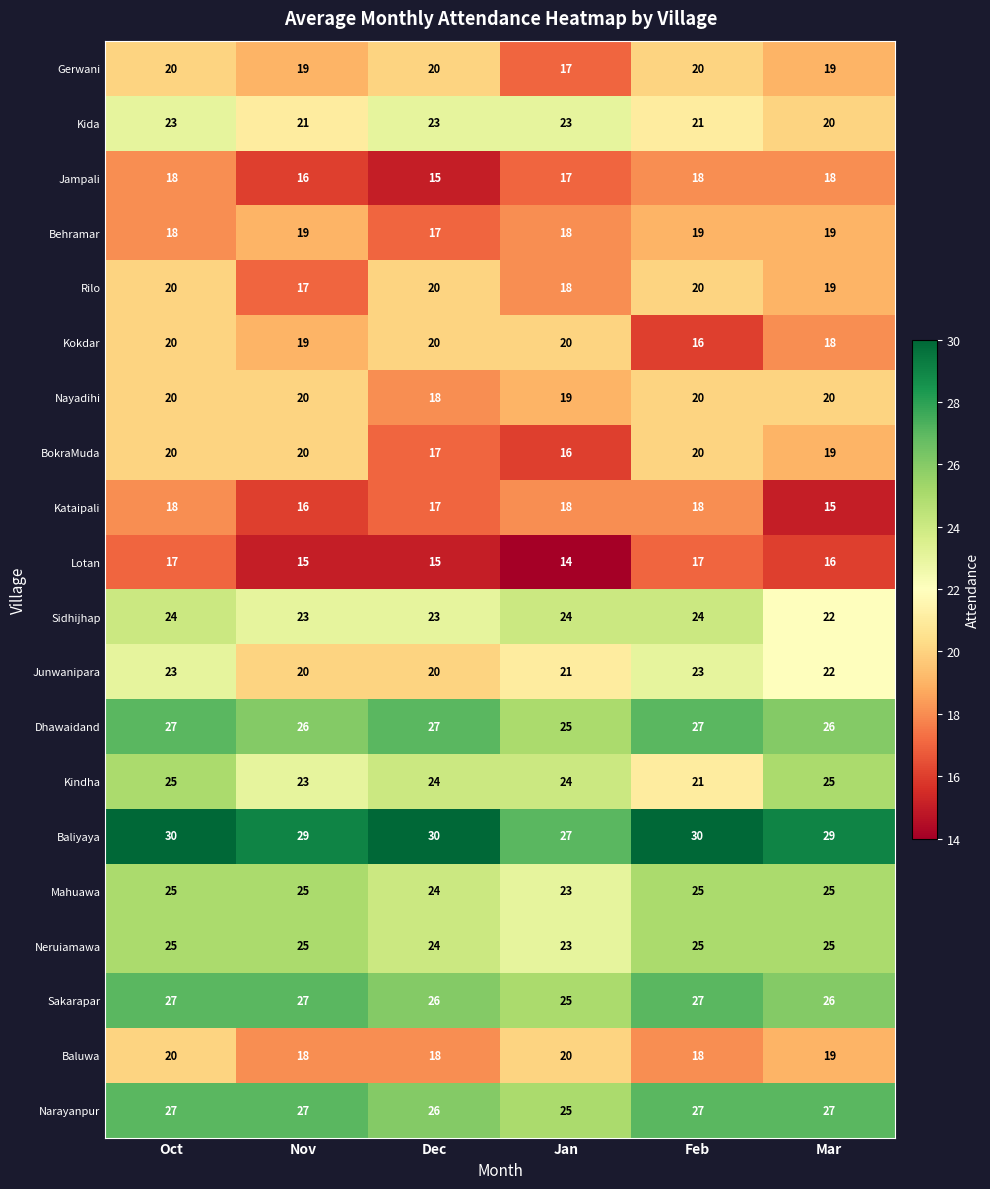

What is the sum of the Kataipali values at Oct and Nov?

34